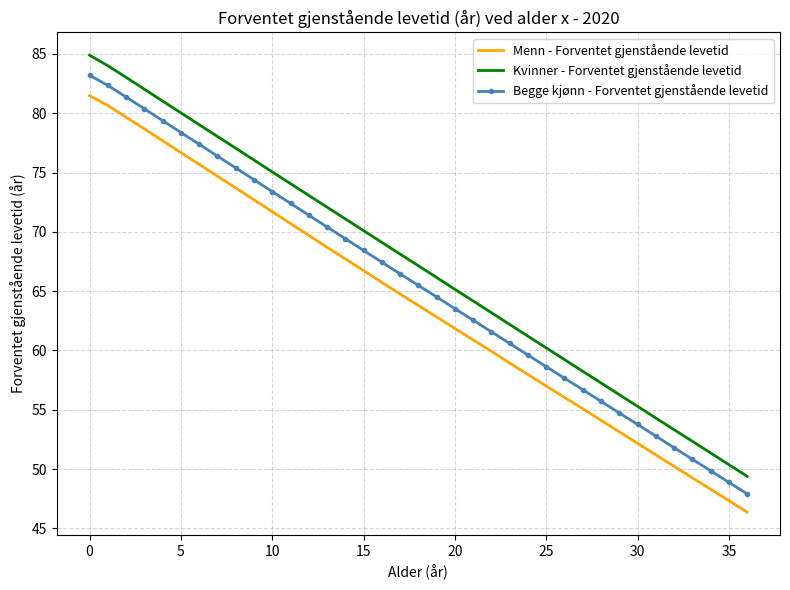

Which series has the largest range (max minus min)?

Kvinner - Forventet gjenstående levetid